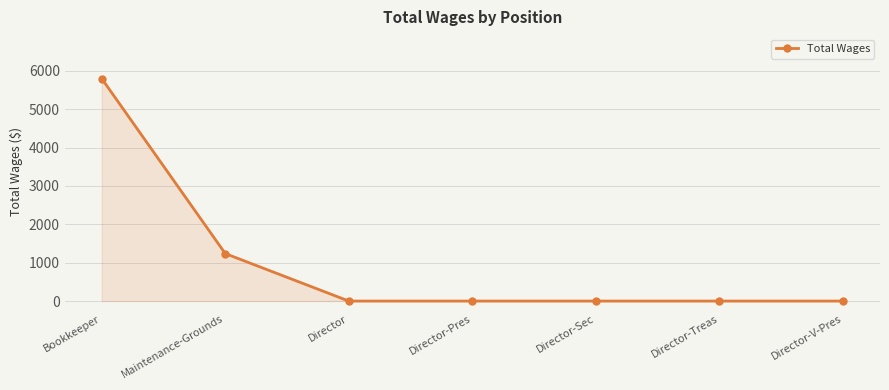

What is the difference between the maximum and minimum values?

5800